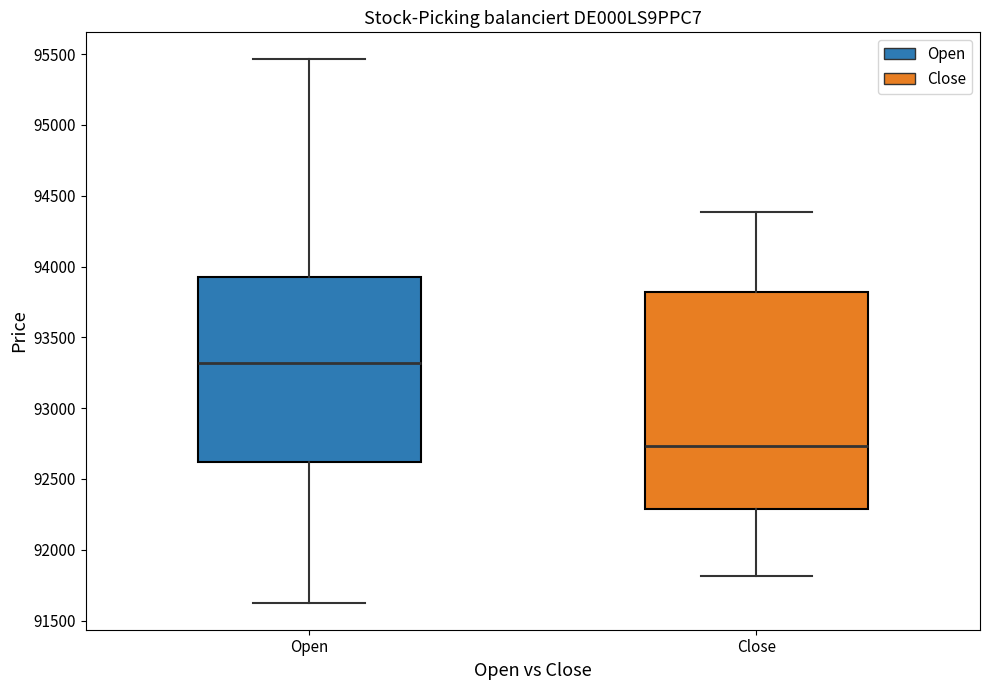

Reading left to right, transcribe this box plot: for each box, give where its median line is, the range the box spans, and where its two whiskers end, as read against the y-axis. The values are not printed on the chart, so give them approximately, as read against the axis.

Open: median 93300, box 92600 to 93950, whiskers 91650 to 95450
Close: median 92750, box 92300 to 93800, whiskers 91800 to 94400